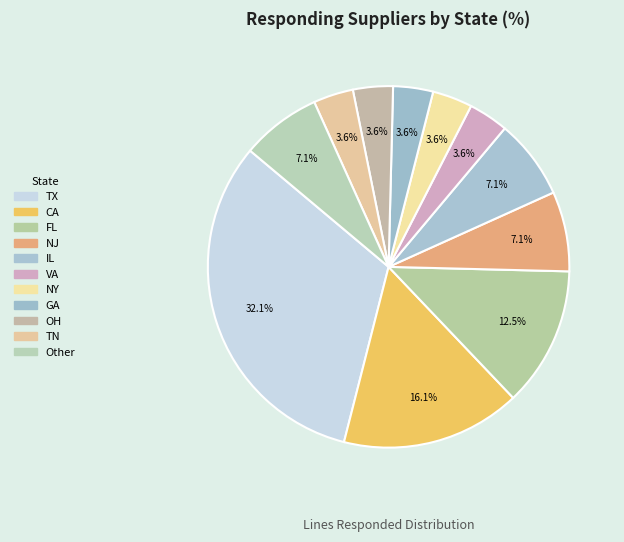

Count the number of slices in the pie.

11